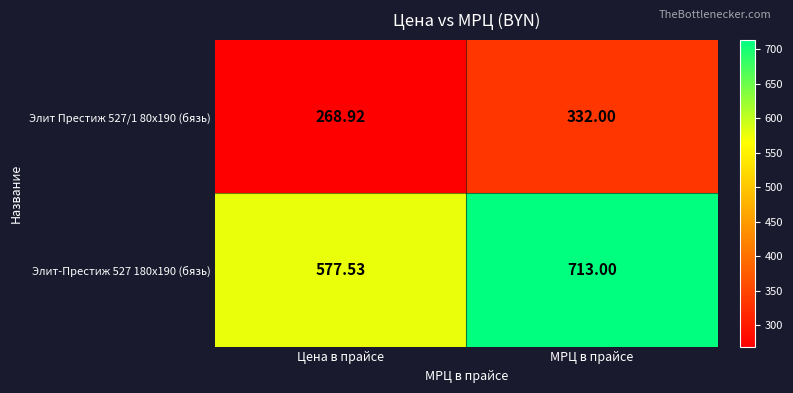

Rank the categories by Элит-Престиж 527 180x190 (бязь) value from highest to lowest.

МРЦ в прайсе, Цена в прайсе